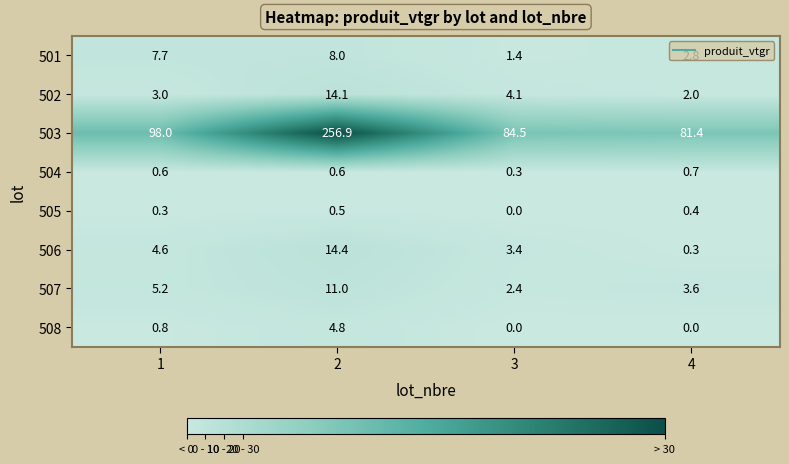

At which category is the sum across all series the highest?

2